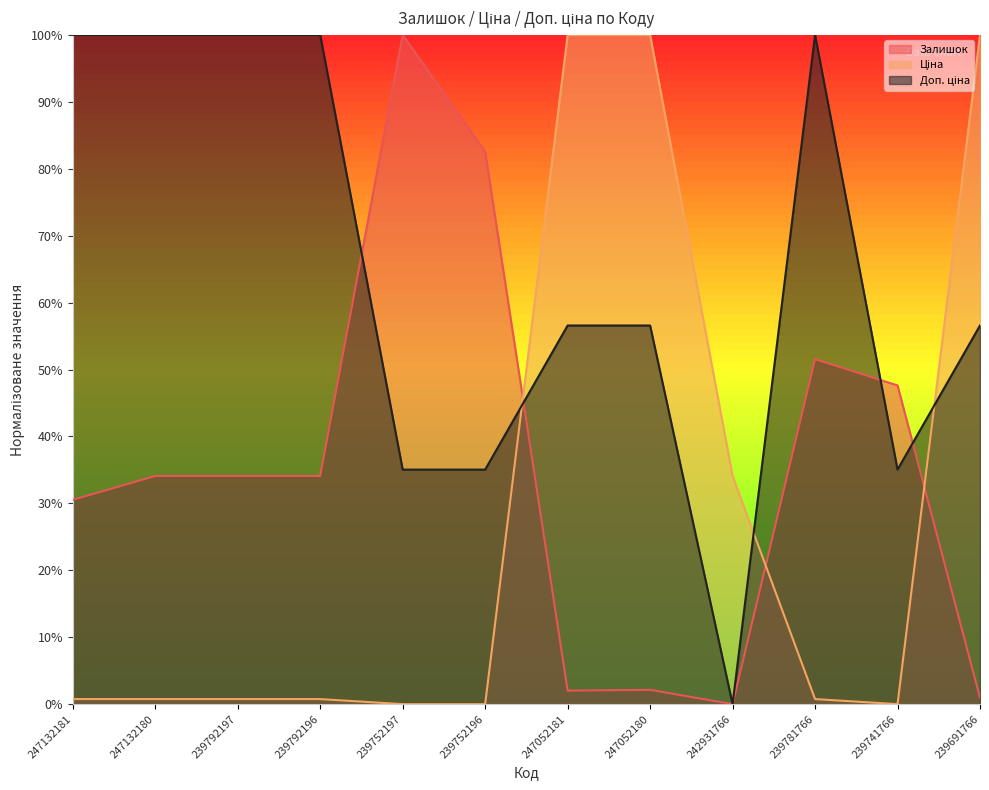

What is the spread (max minus min) of values at 239792197?

1.0